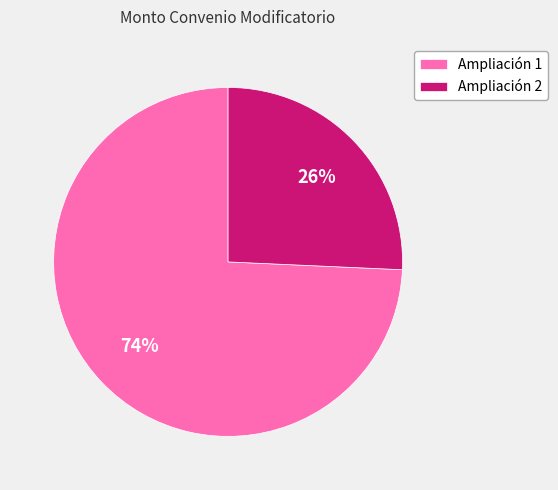

To the nearest percent, what is the average slice percentage?

50%